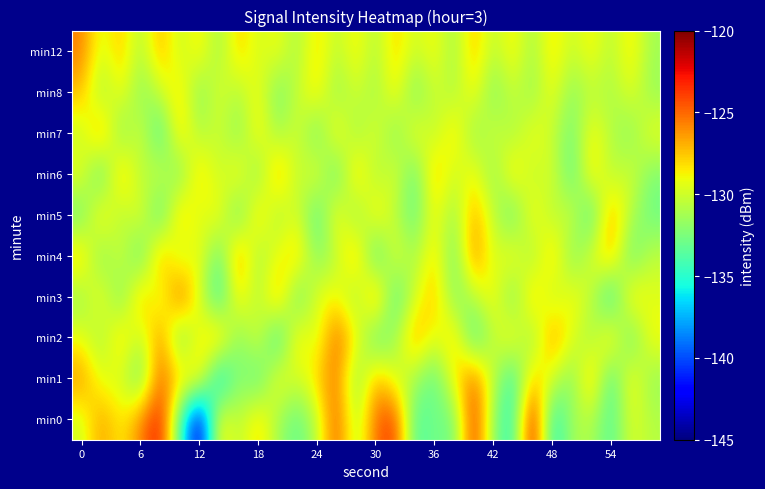

What is the smallest value displayed?

-144.0